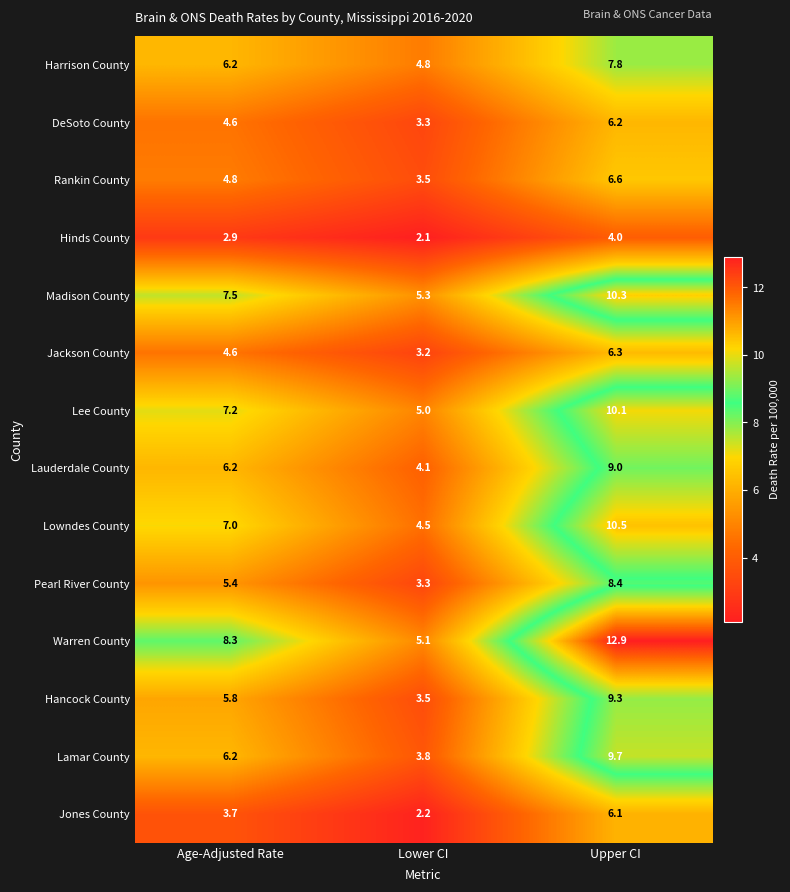

Which series has the largest range (max minus min)?

Warren County